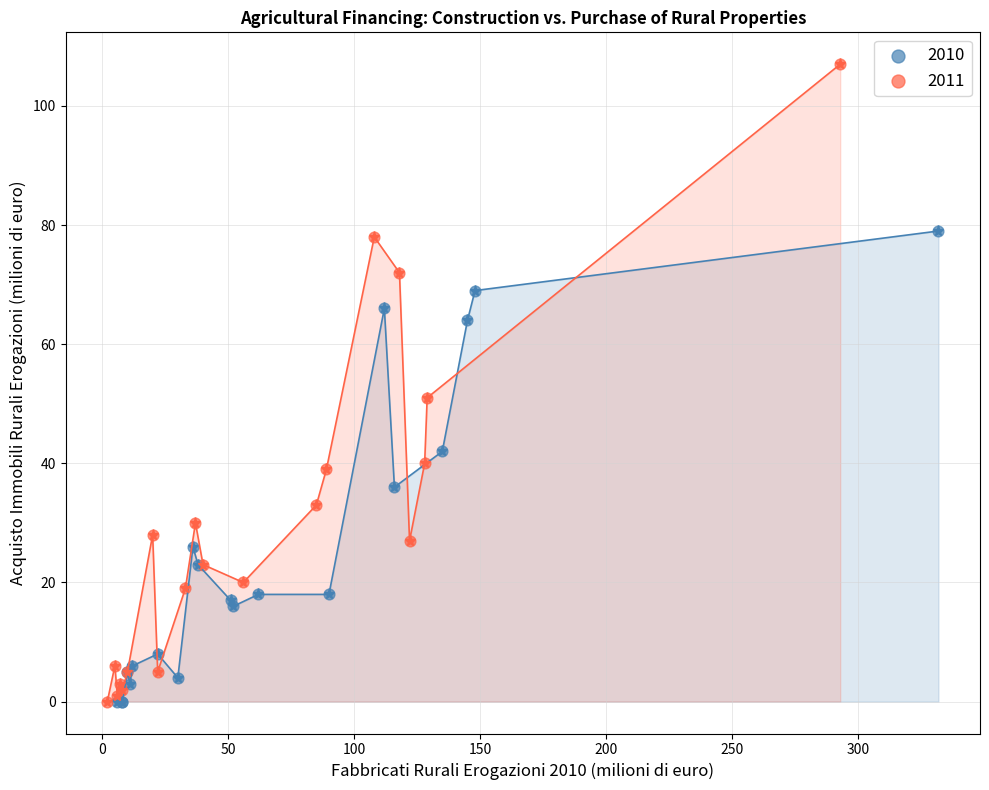

Which series has the largest Y range (max minus min)?

2011